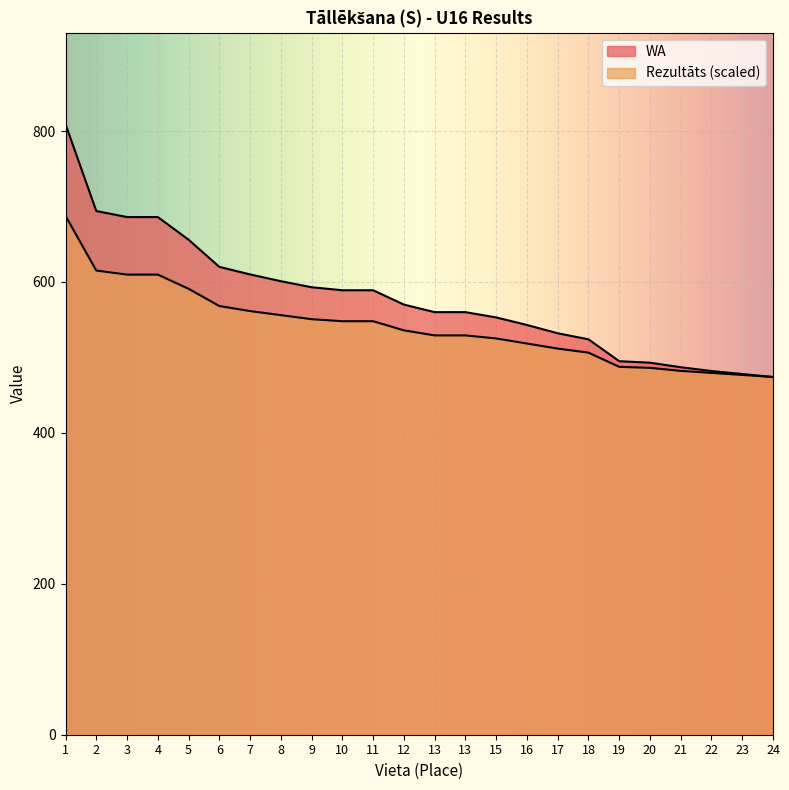

How many values in the WA series are below 570?

12